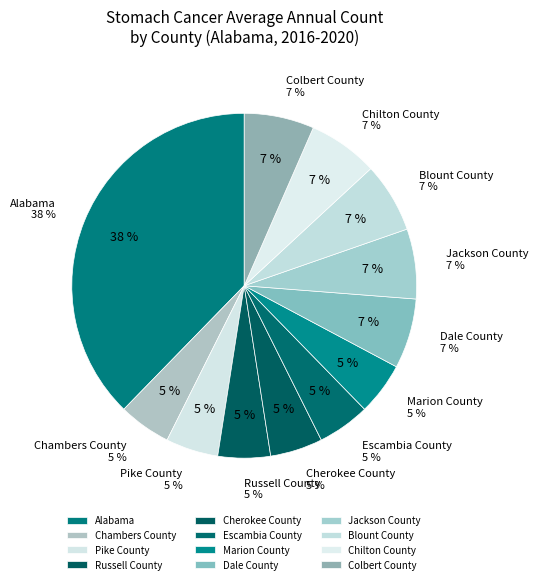

What is the smallest slice in the pie chart?

Chambers County